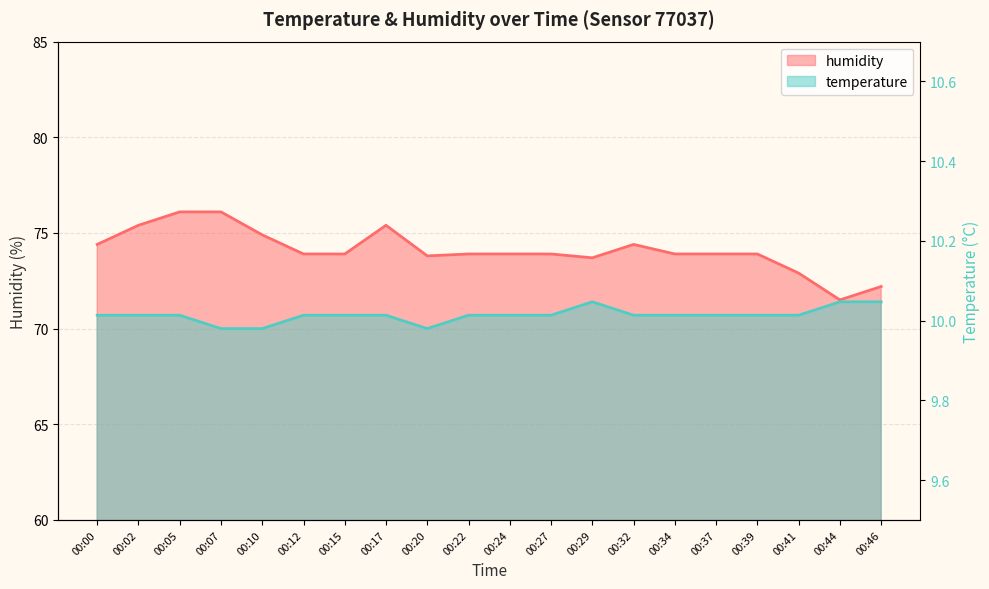

Which category has the lowest value across all series?

00:07